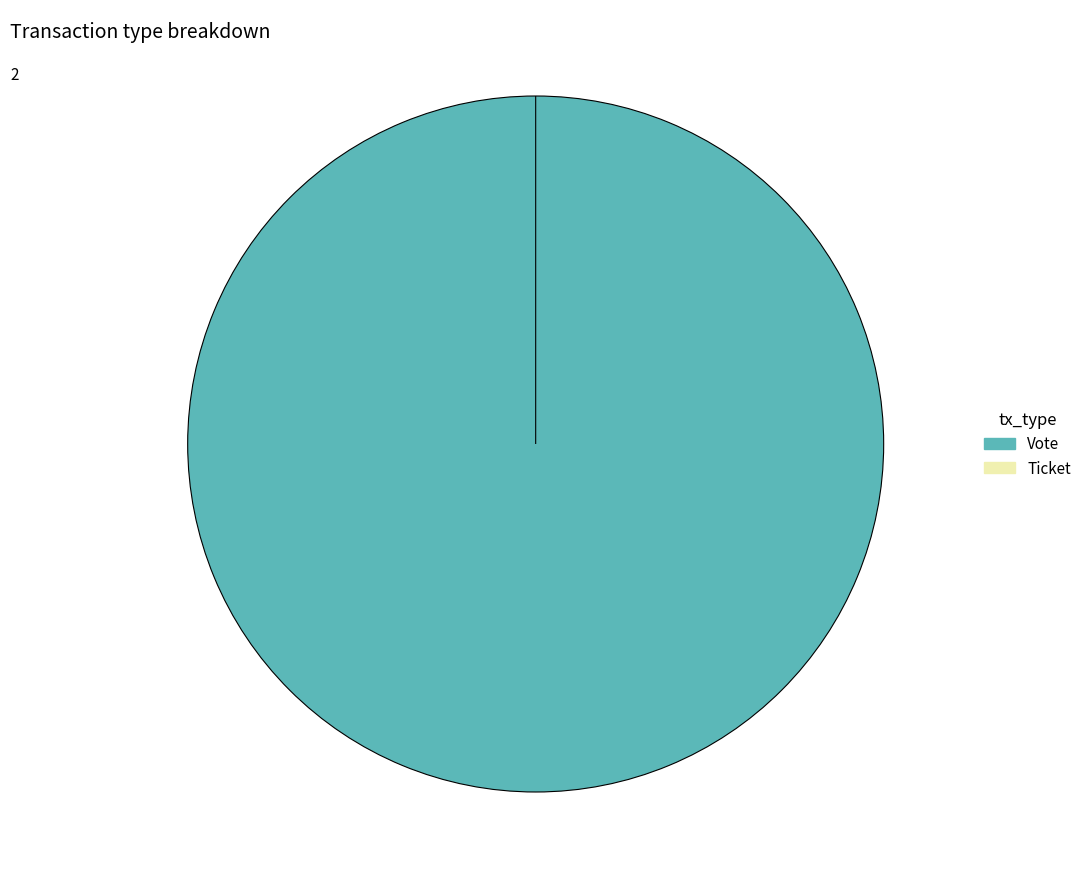

Which has a higher value, Ticket or Vote?

Vote